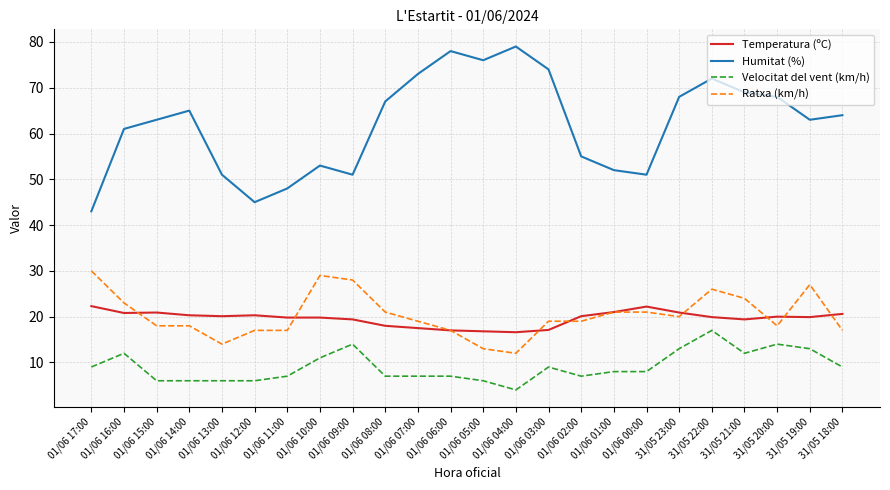

At which label is Humitat (%) closest to 61?

01/06 16:00